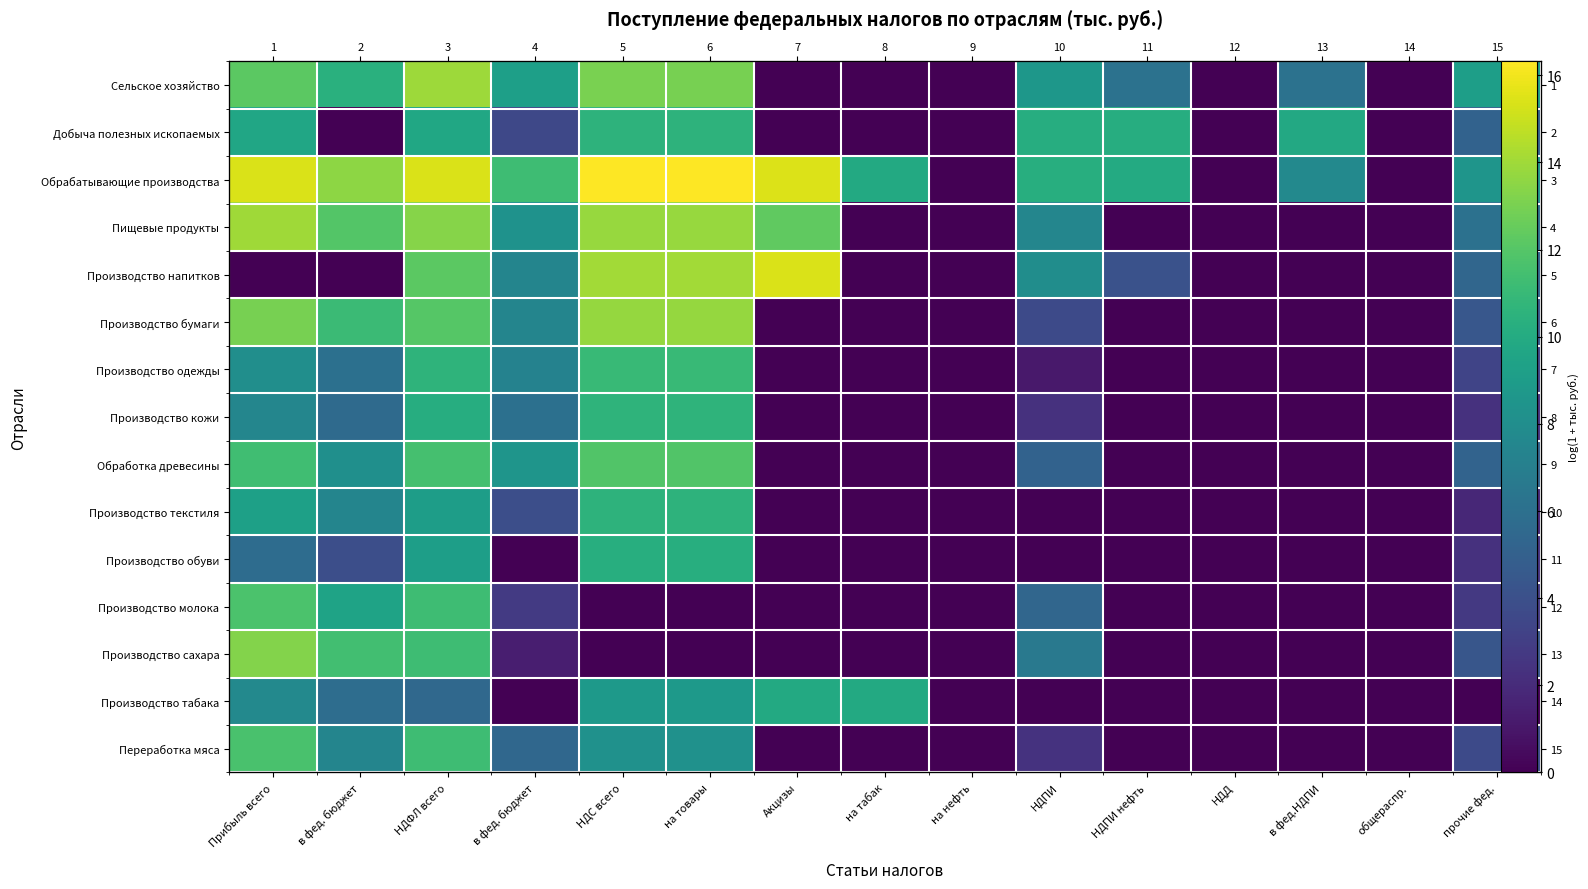

List the series in order of their peak value, lowest first.

Производство табака, Производство обуви, Производство текстиля, Добыча полезных ископаемых, Производство кожи, Производство одежды, Переработка мяса, Производство молока, Обработка древесины, Производство сахара, Производство бумаги, Сельское хозяйство, Пищевые продукты, Производство напитков, Обрабатывающие производства